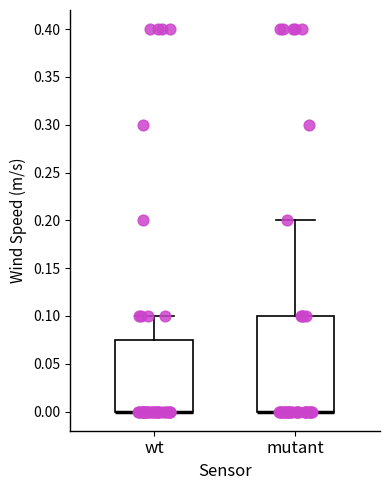

Reading left to right, transcribe this box plot: for each box, give where its median line is, the range the box spans, and where its two whiskers end, as read against the y-axis. The values are not printed on the chart, so give them approximately, as read against the axis.

wt: median 0.000 (drawn on the box's lower edge), box 0.000 to 0.075, whiskers 0.000 to 0.100
mutant: median 0.000 (drawn on the box's lower edge), box 0.000 to 0.100, whiskers 0.000 to 0.200